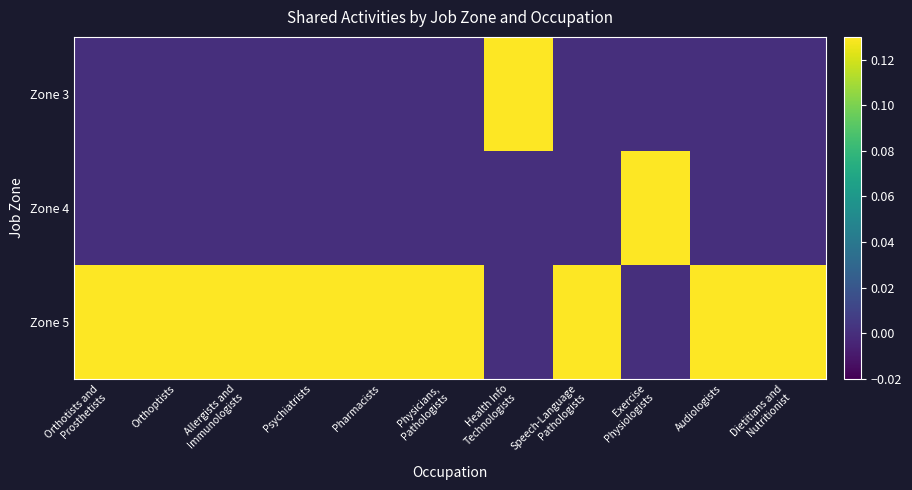

How many data points does each series have?

11